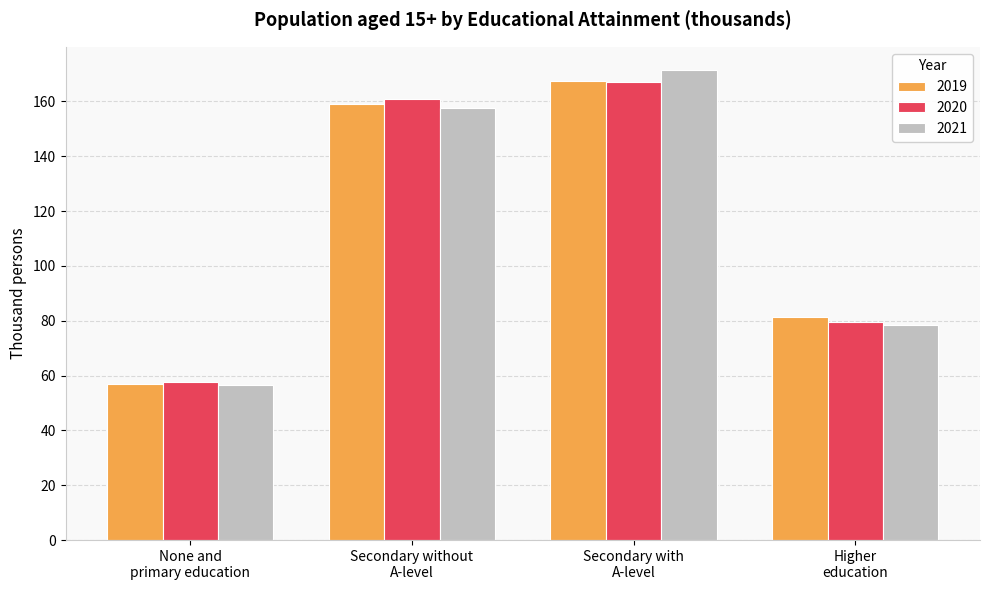

Which series has the largest range (max minus min)?

2021